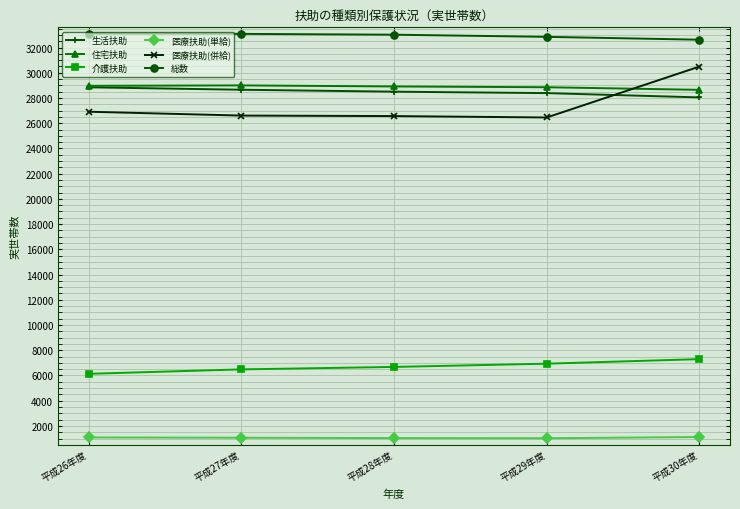

Between 平成29年度 and 平成30年度, which series saw the biggest shift?

医療扶助(併給)